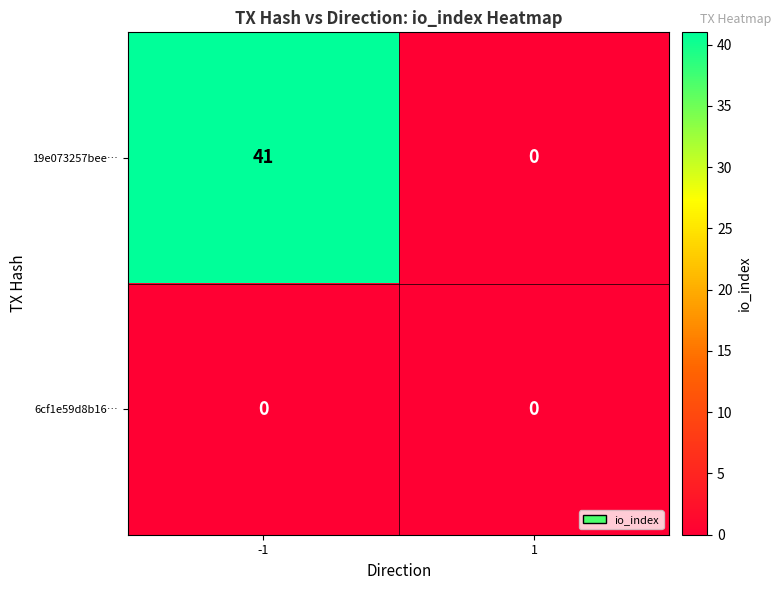

Which series has the largest total across all categories?

19e073257bee…